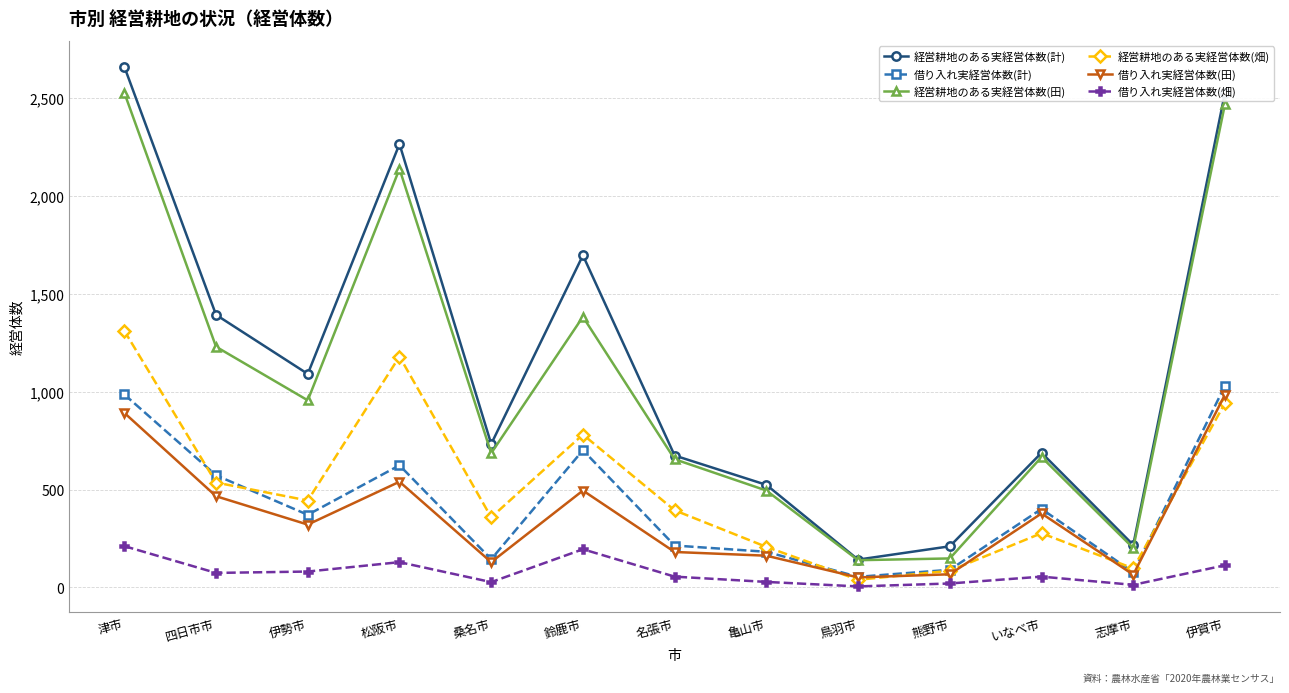

What are all the series names shown in the legend?

経営耕地のある実経営体数(計), 借り入れ実経営体数(計), 経営耕地のある実経営体数(田), 経営耕地のある実経営体数(畑), 借り入れ実経営体数(田), 借り入れ実経営体数(畑)